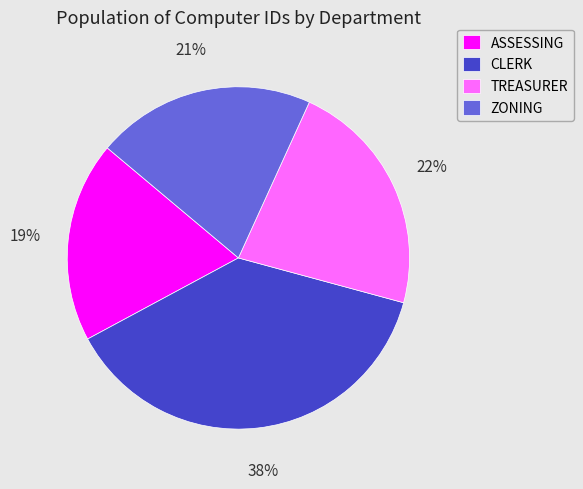

How many segments does this pie chart have?

4